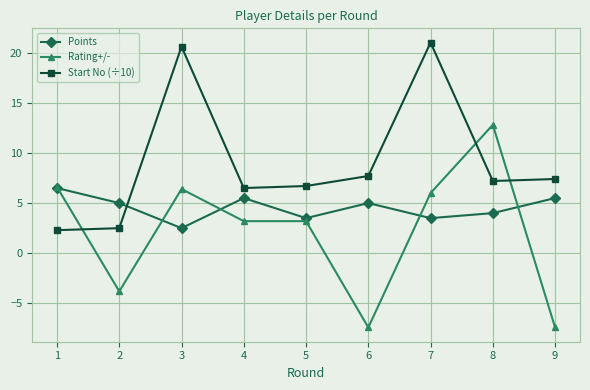

List the series in order of their peak value, lowest first.

Points, Rating+/-, Start No (÷10)